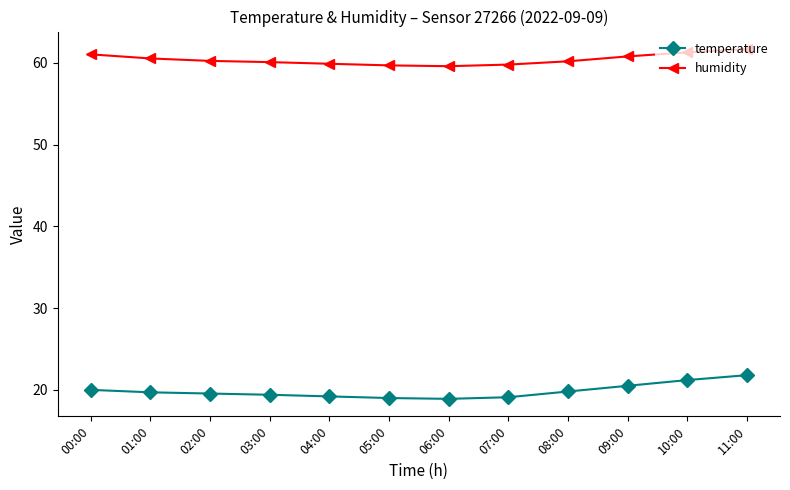

What is the maximum value for humidity?

61.7